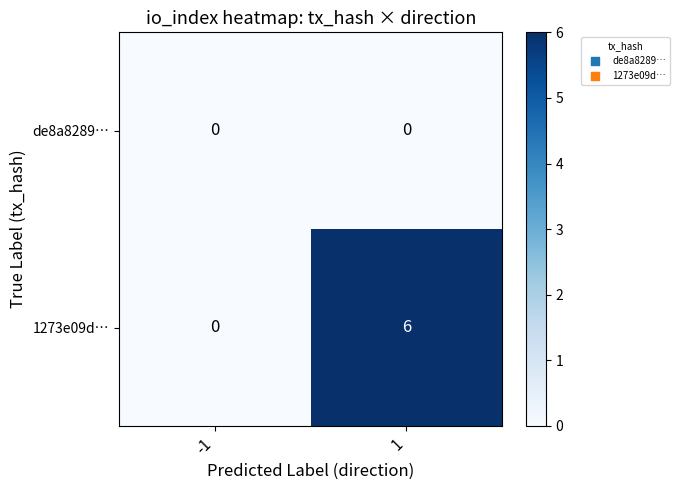

The value of 1273e09d… at 1 is 2. True or false?

False